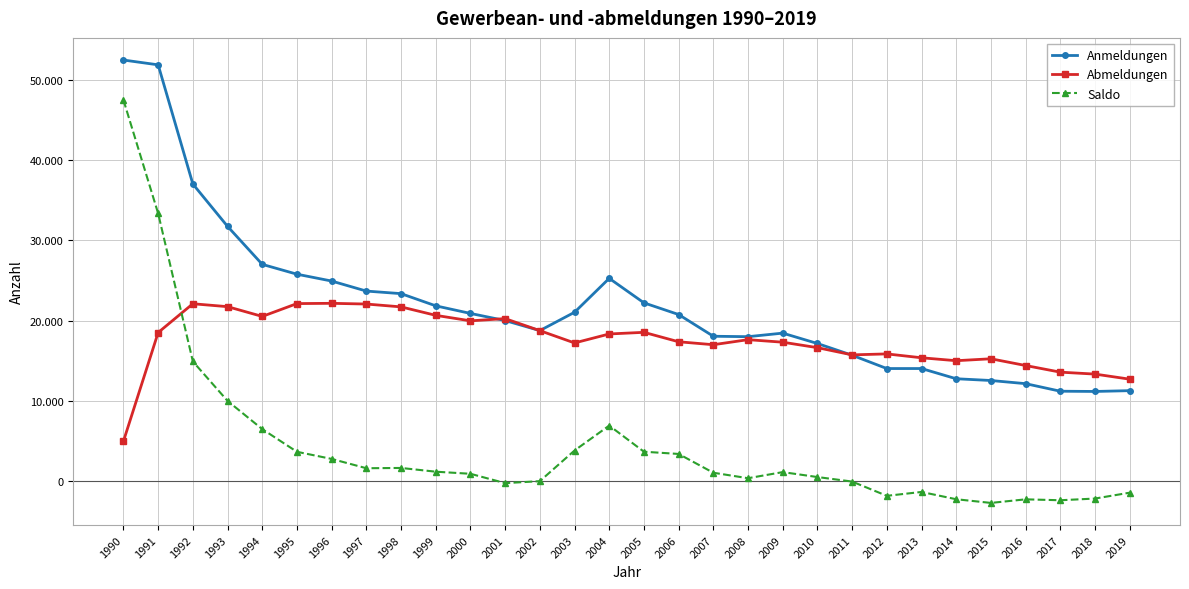

What is the smallest value displayed?

-2707